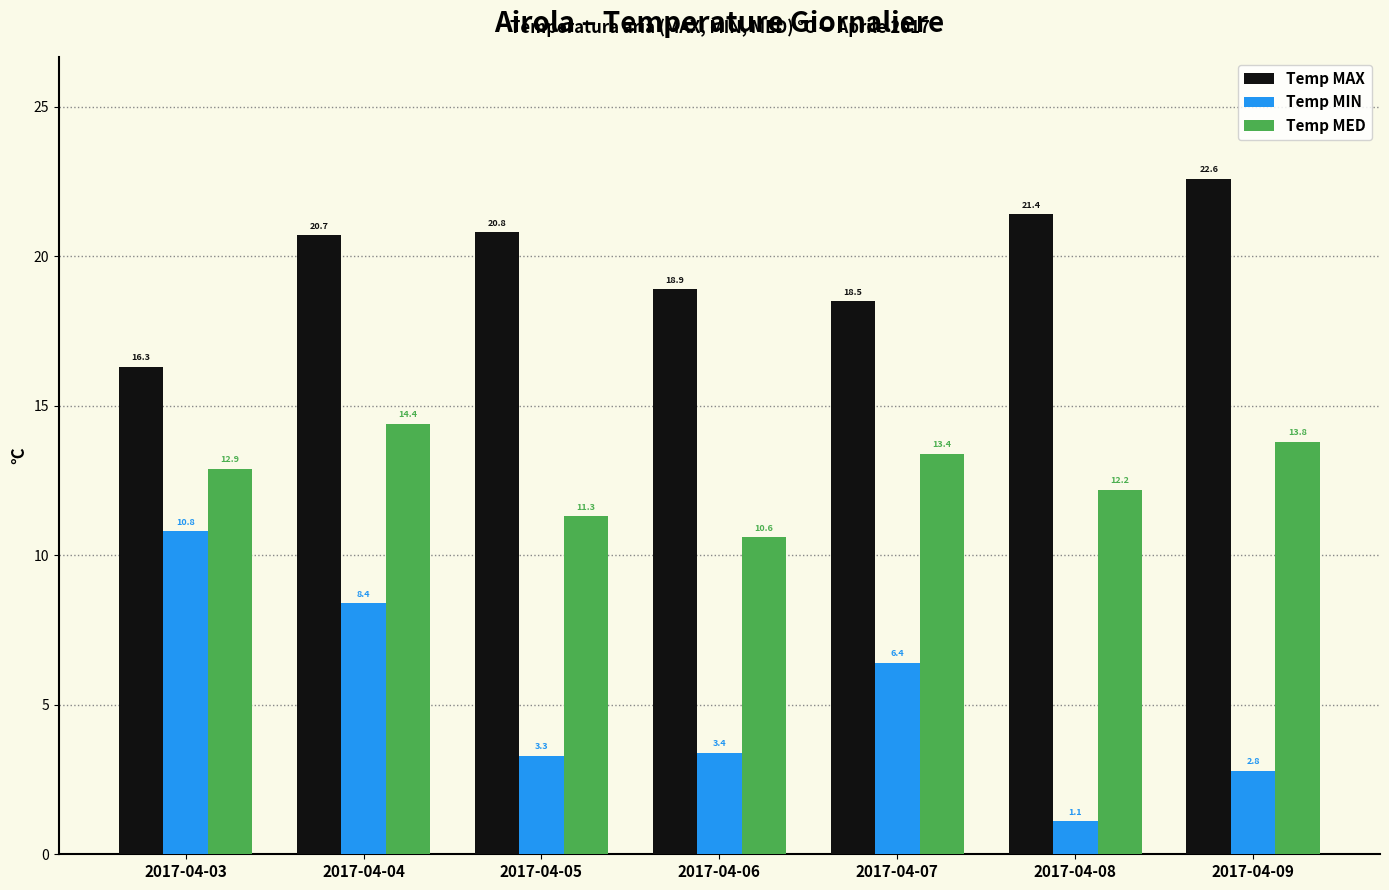

At how many categories does at least one series exceed 16?

7